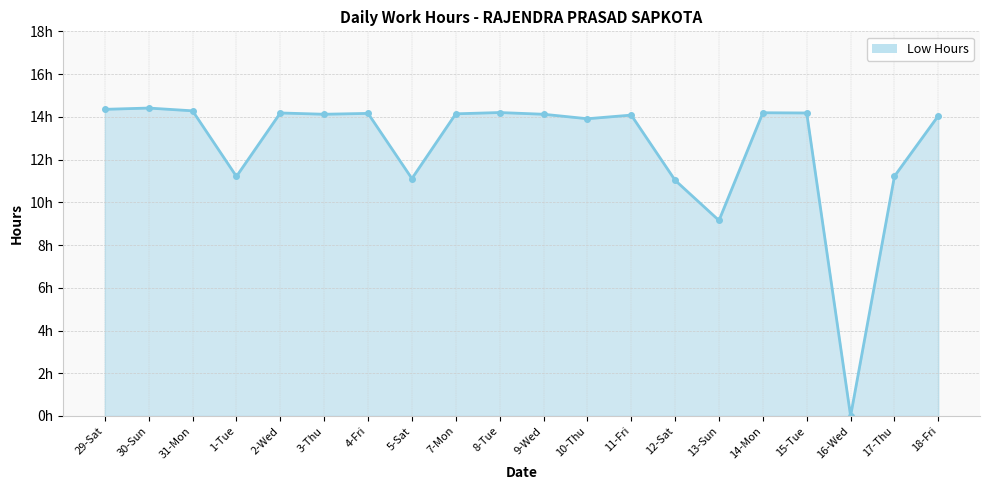

Reading left to right, extract all data points from this chart.

14.3	14.4	14.3	11.2	14.2	14.1	14.2	11.1	14.1	14.2	14.1	13.9	14.1	11.0	9.2	14.2	14.2	0.0	11.2	14.1